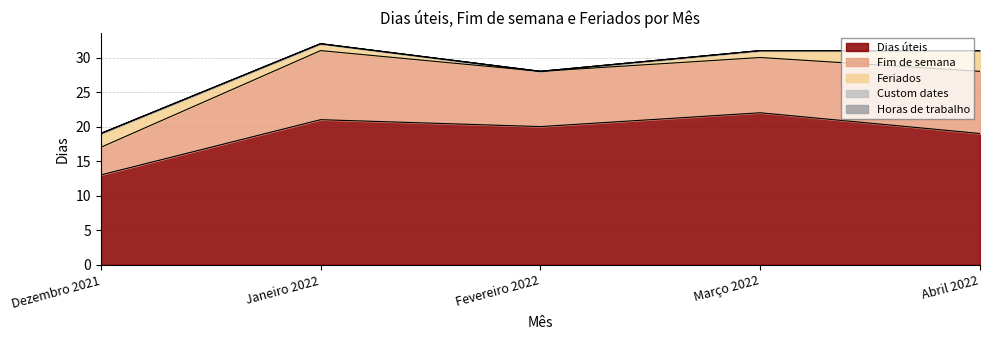

At which category is the sum across all series the highest?

Janeiro 2022